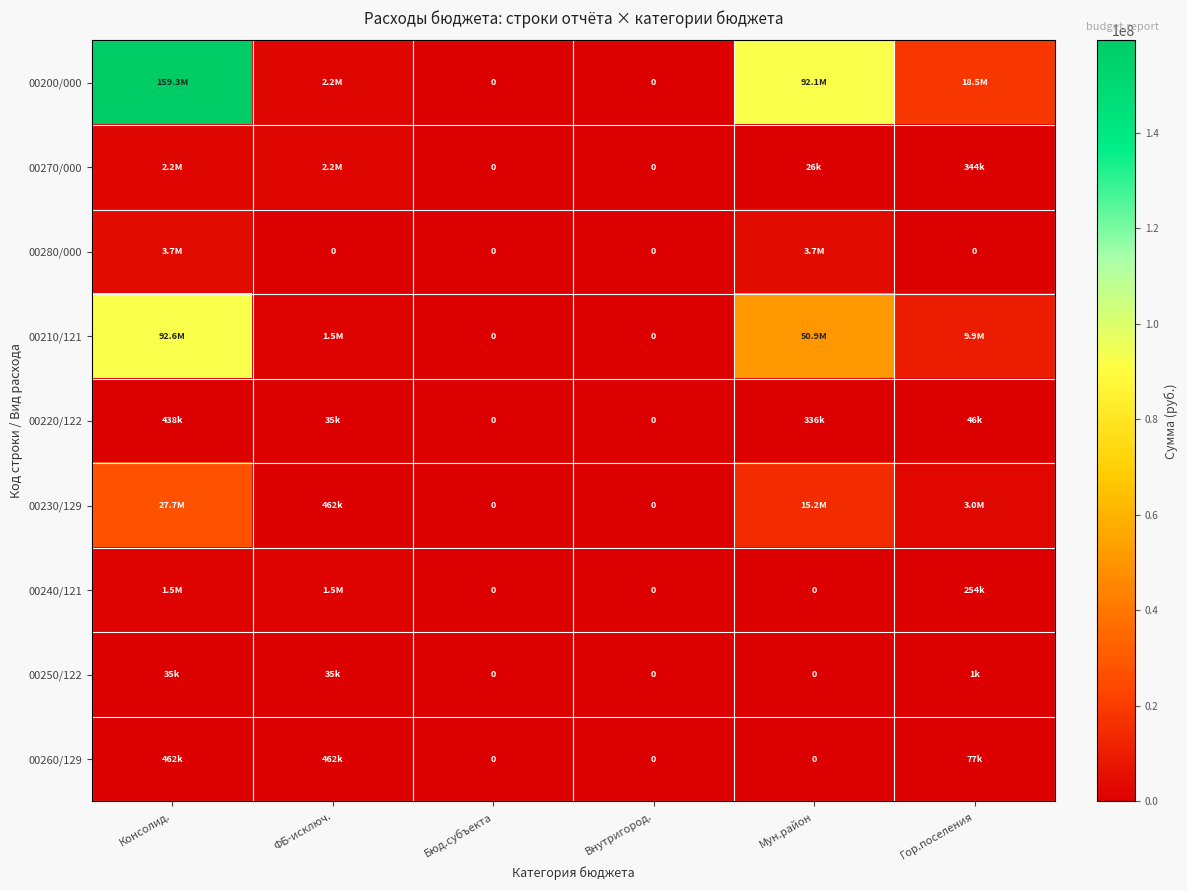

True or false: 00210/121 has a value of -29804512.6 at Бюд.субъекта.

False